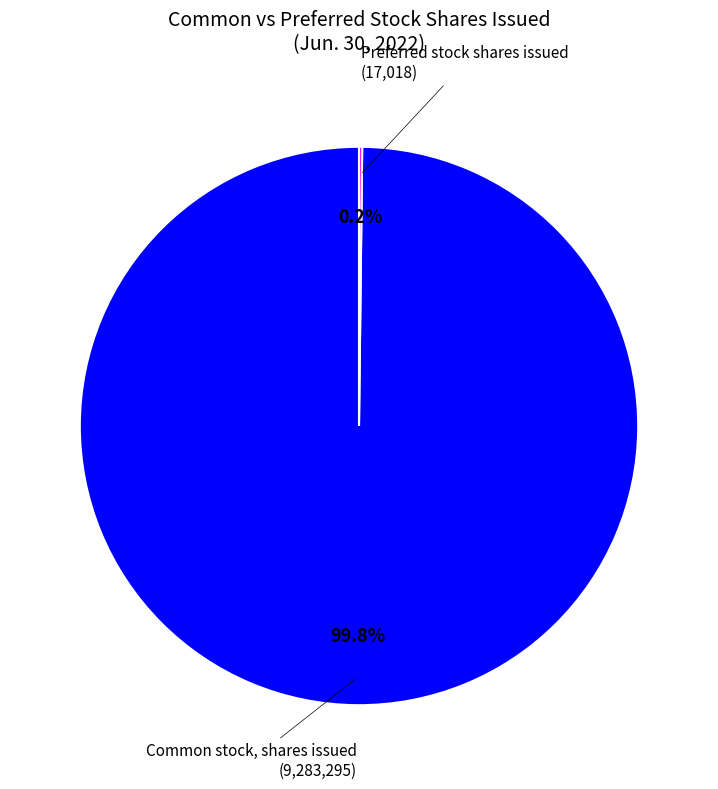

Which slice is the largest?

Common stock, shares issued